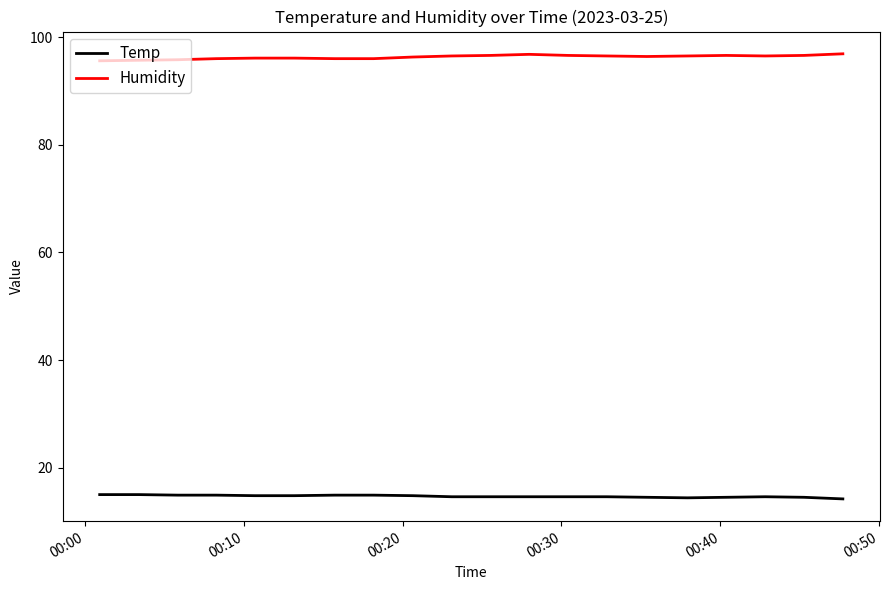

What is the smallest value displayed?

14.2